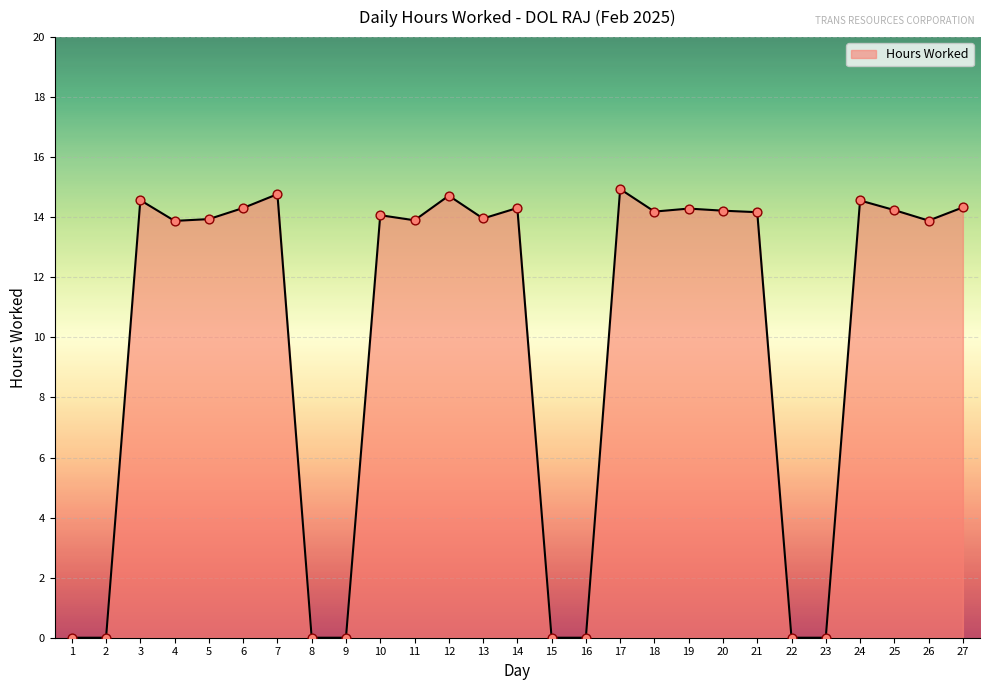

Between 10 and 26, which is larger?

10